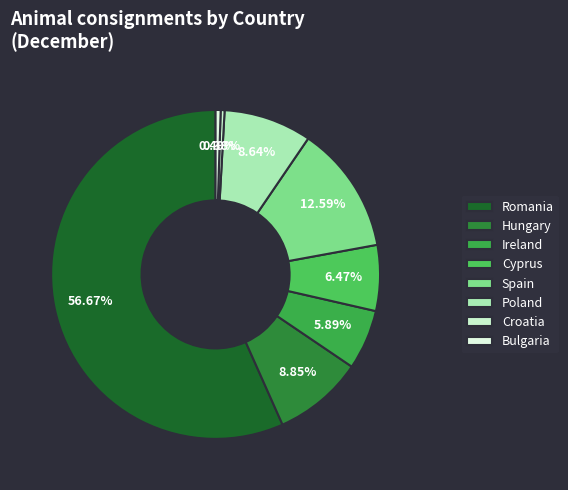

What percentage is NOT represented by Bulgaria?

99.5%